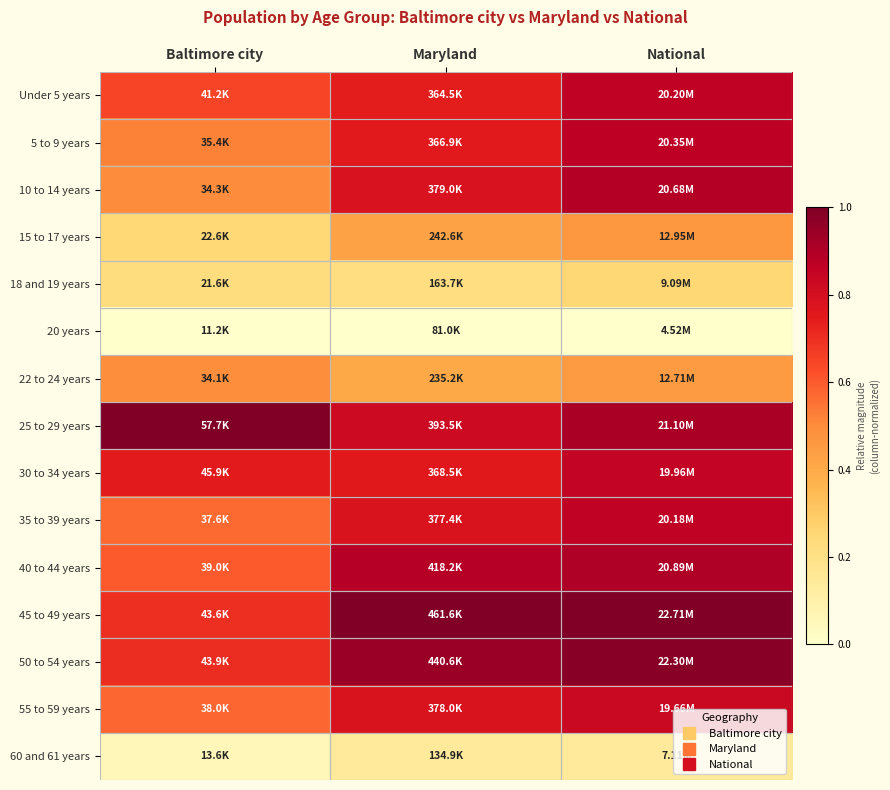

At which category is the sum across all series the highest?

National